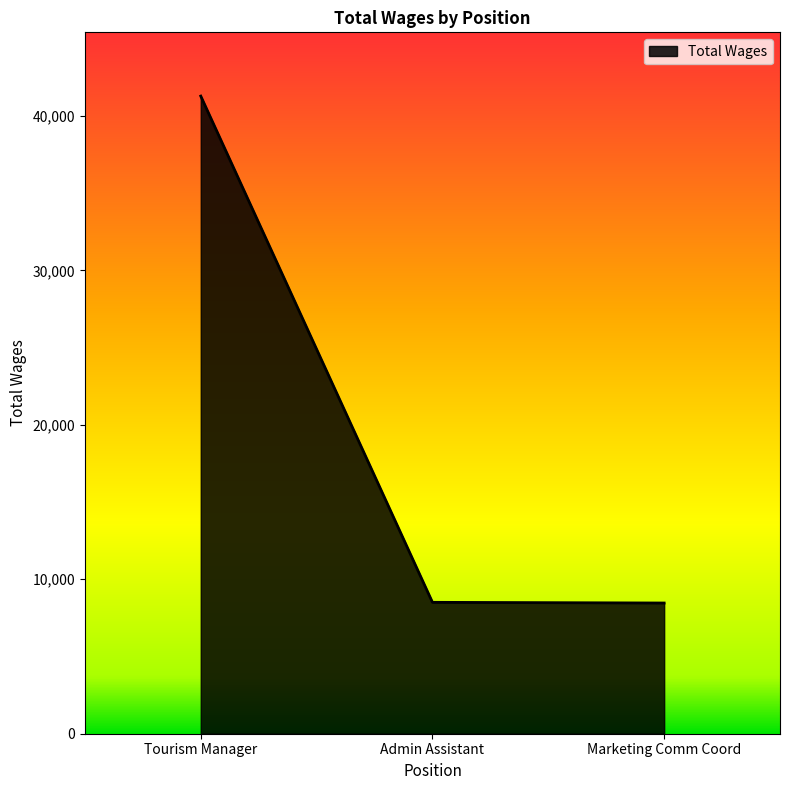

The value at Admin Assistant is 12766. True or false?

False